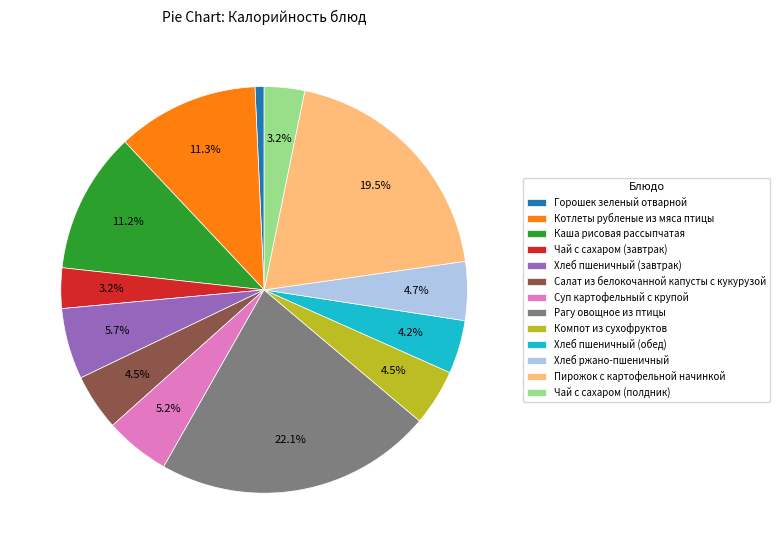

What percentage is NOT represented by Компот из сухофруктов?

95.5%